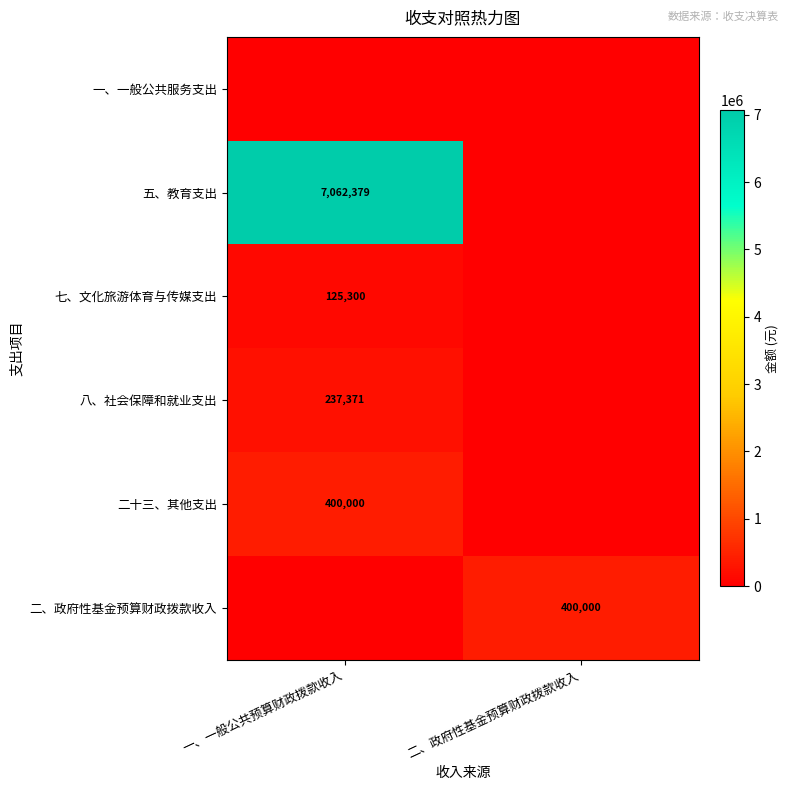

True or false: 五、教育支出 has a value of 7062379 at 一、一般公共预算财政拨款收入.

True